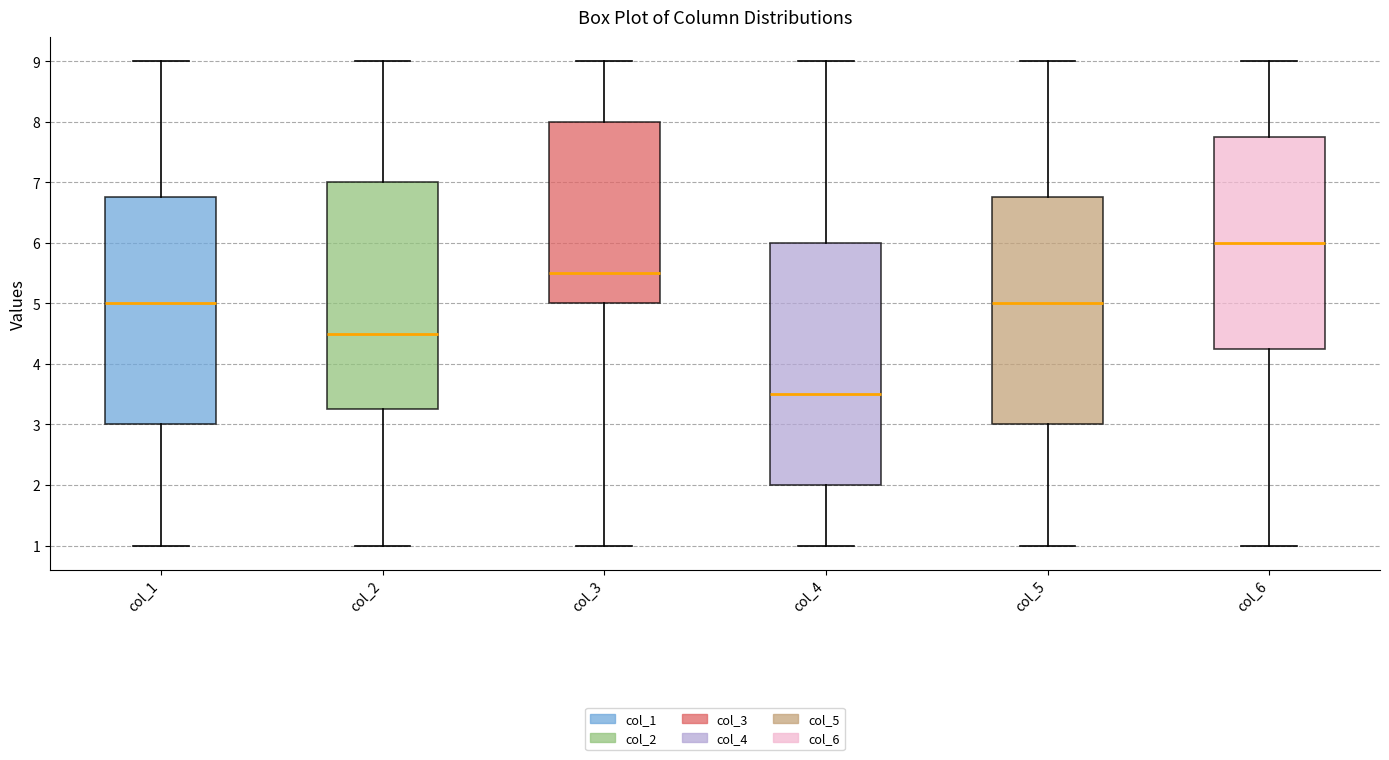

Comparing the boxes themselves (not the whiskers), which one is the tallest?

col_4